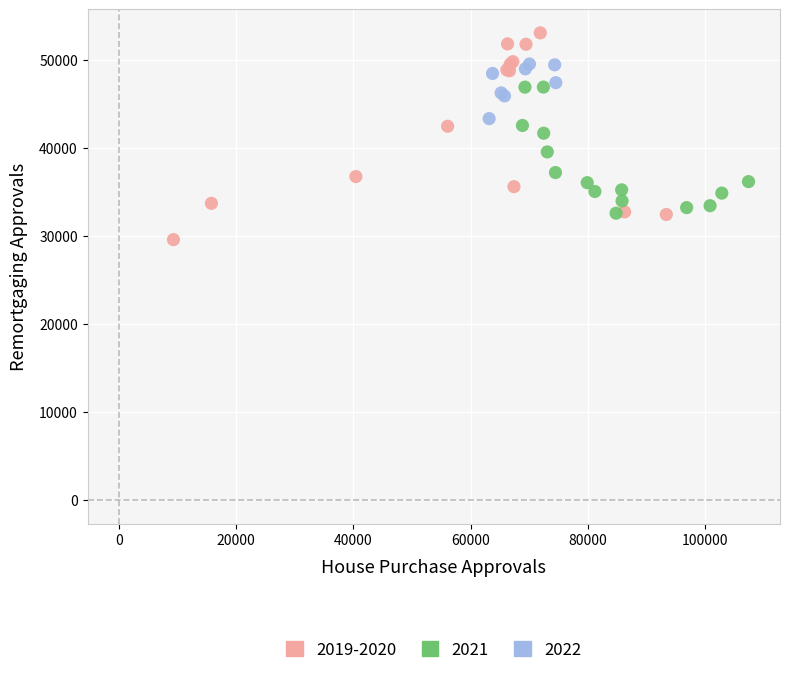

Which series contains the lowest Y value?

2019-2020